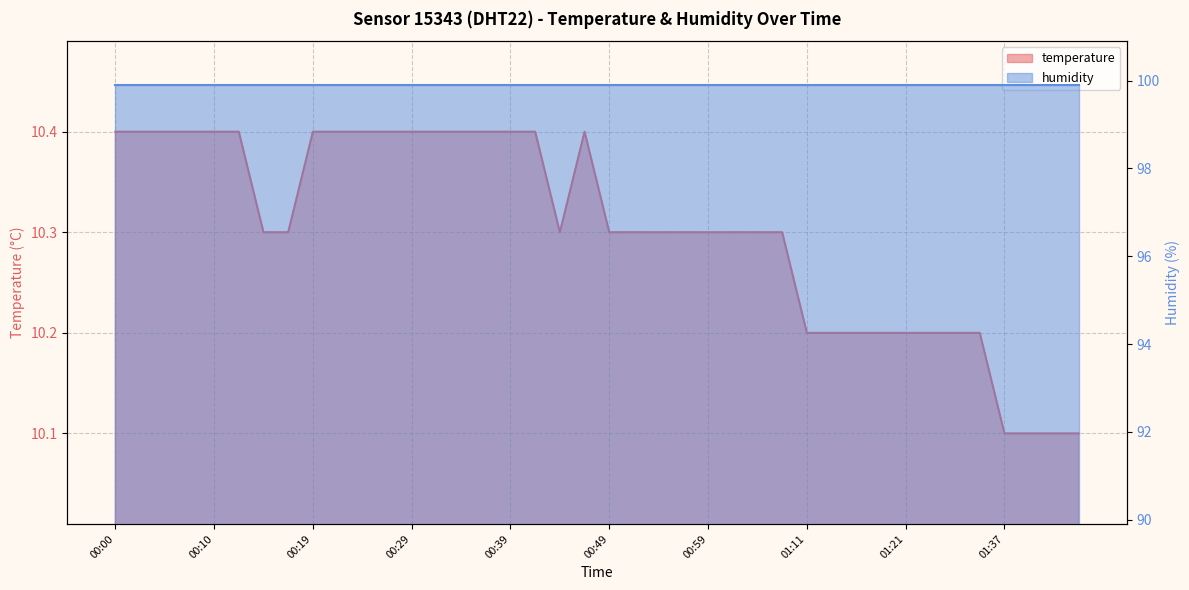

How many interior local valleys (lower than both neighbors) does the data have?

1